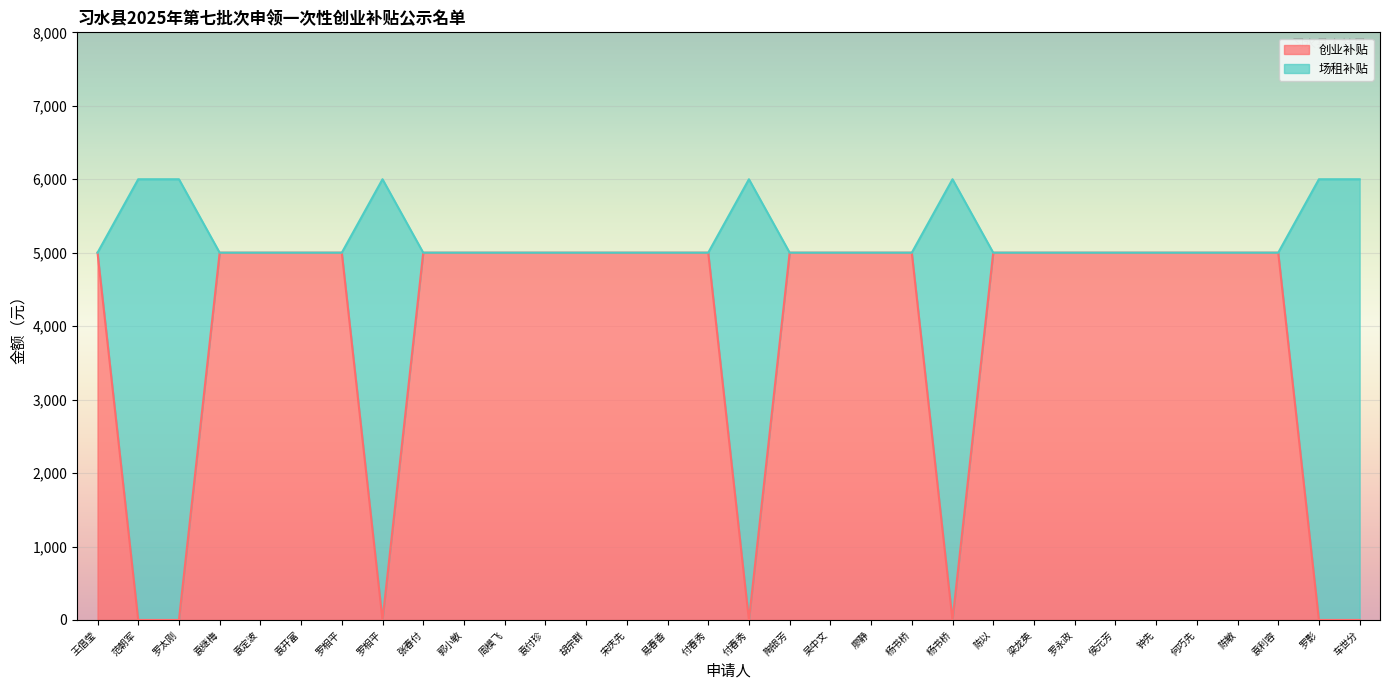

Does the chart display data point markers on the line(s)?

No